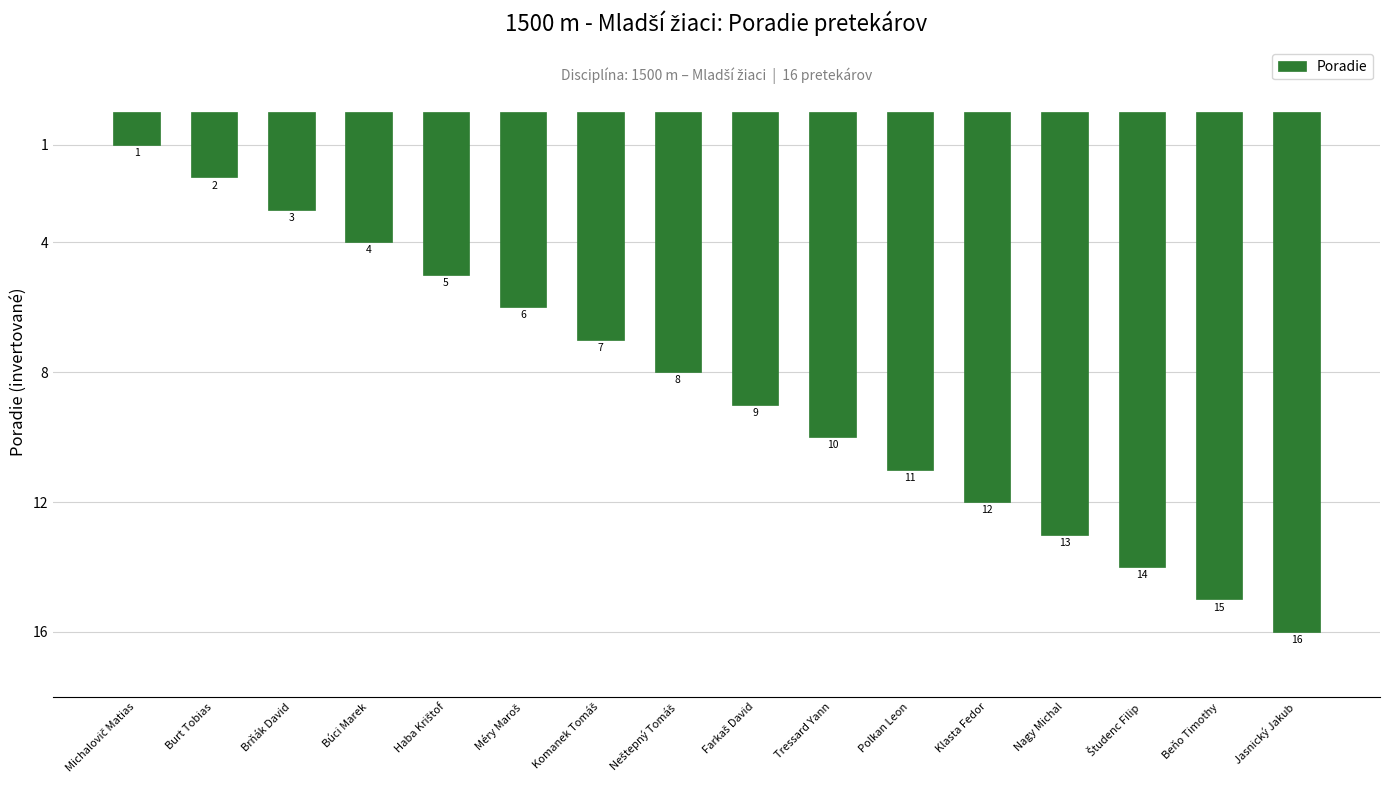

Which category has the lowest value across all series?

Jasnický Jakub